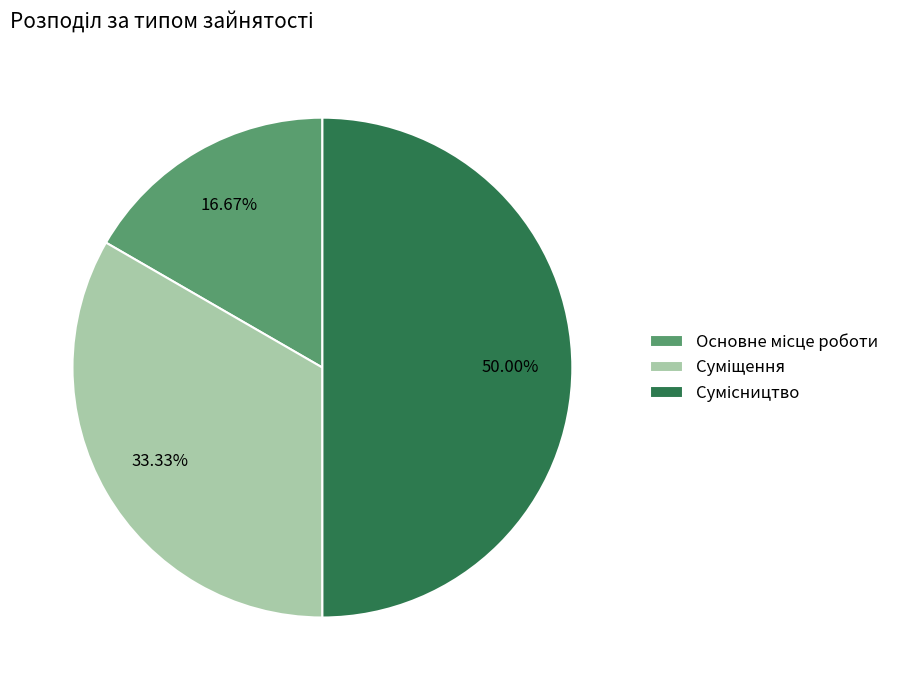

To the nearest percent, what is the difference between the largest and smallest slice percentages?

33%